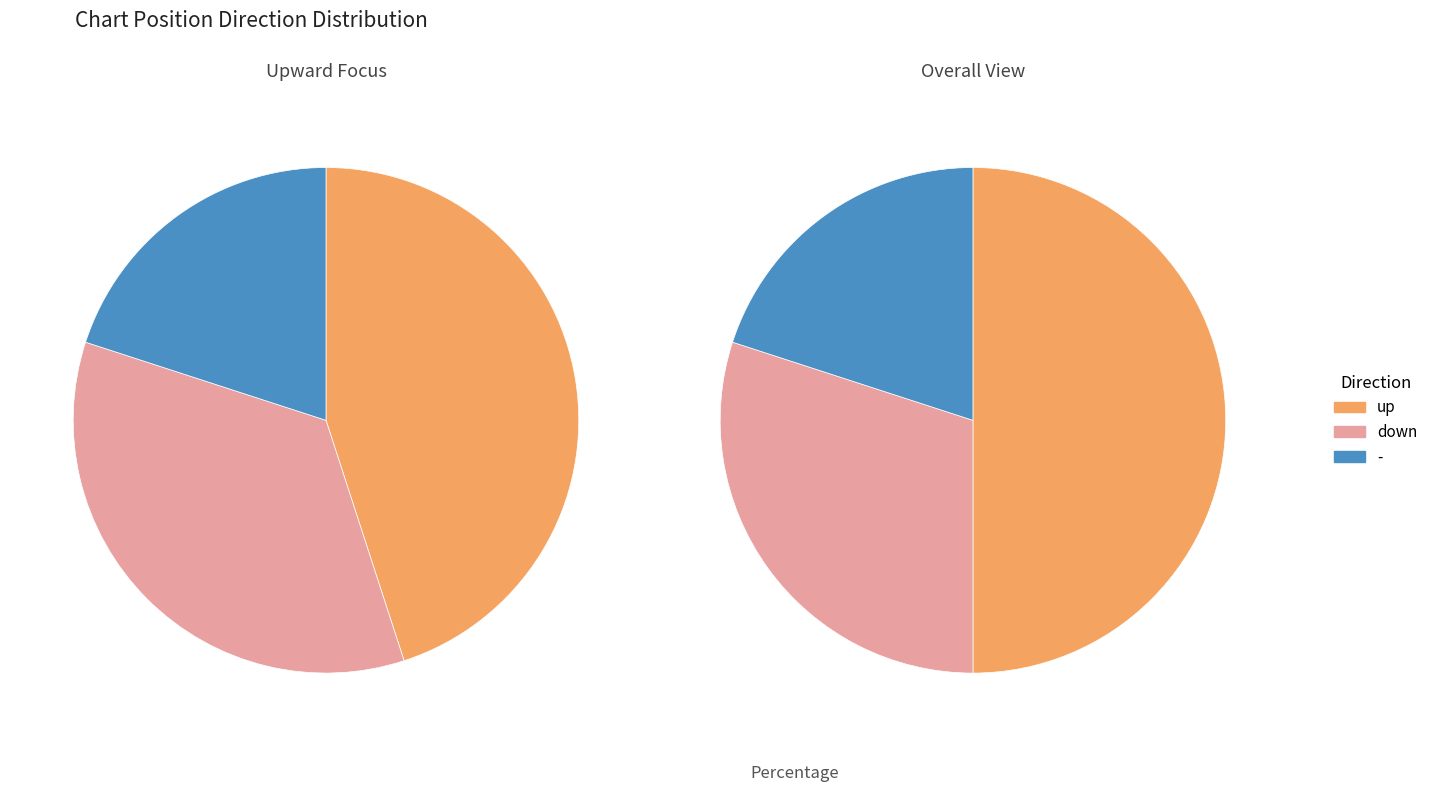

To the nearest percent, what is the average slice percentage?

33%